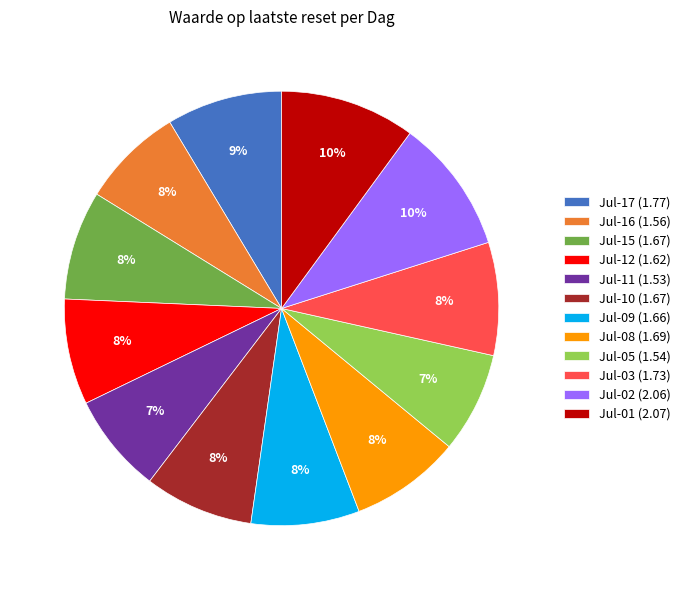

True or false: Jul-16 (1.56) accounts for 1% of the total.

False